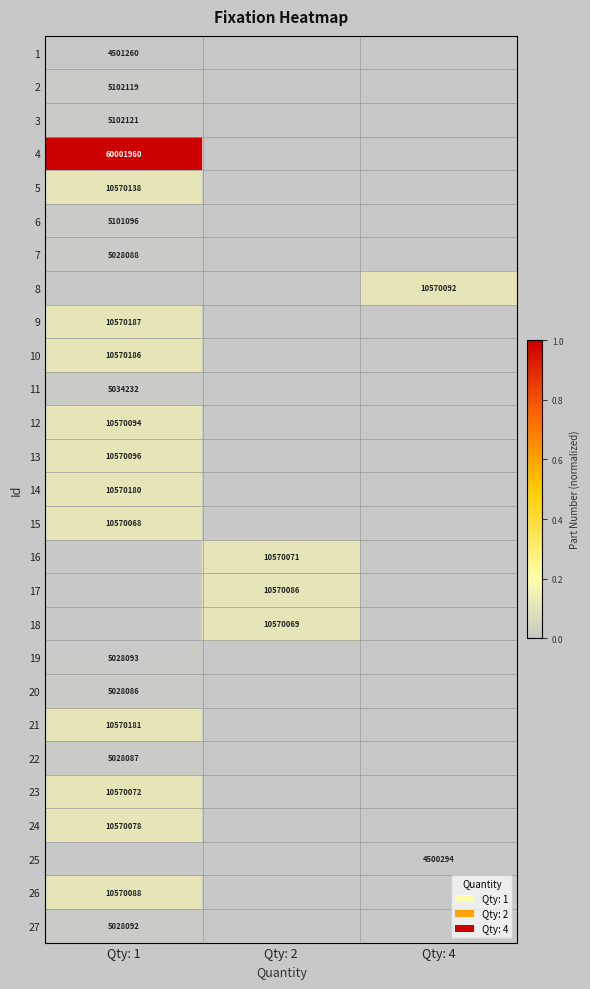

The 11 series shows 5034232 at Qty: 1. True or false?

True